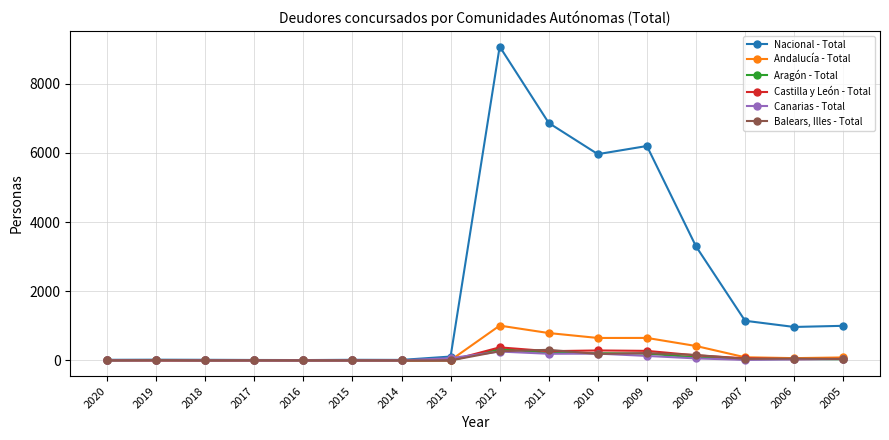

Count the number of categories in the chart.

16